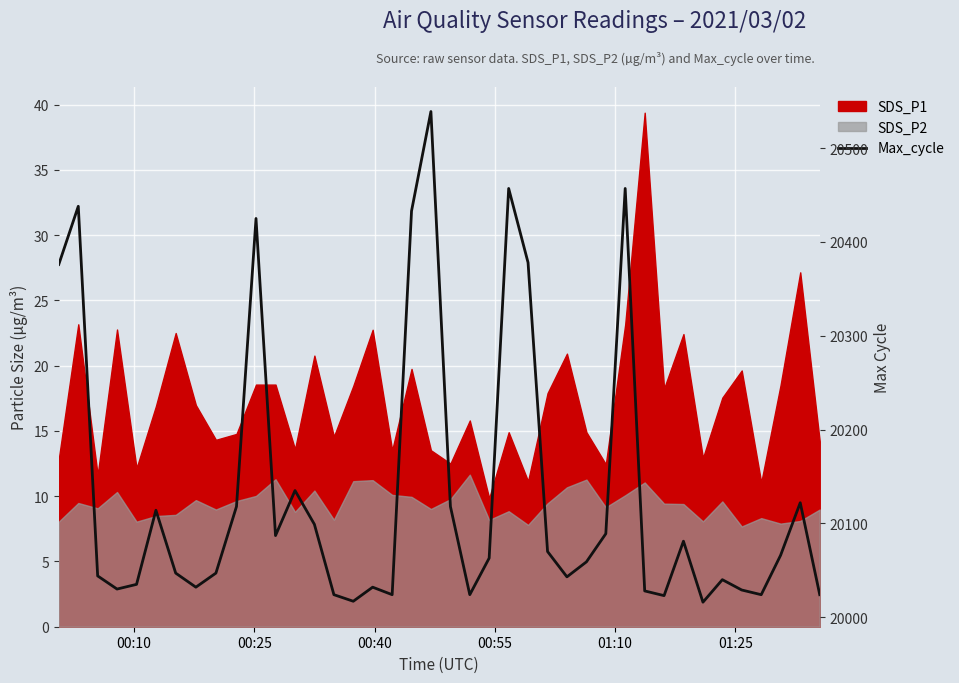

What is the smallest value displayed?

20016